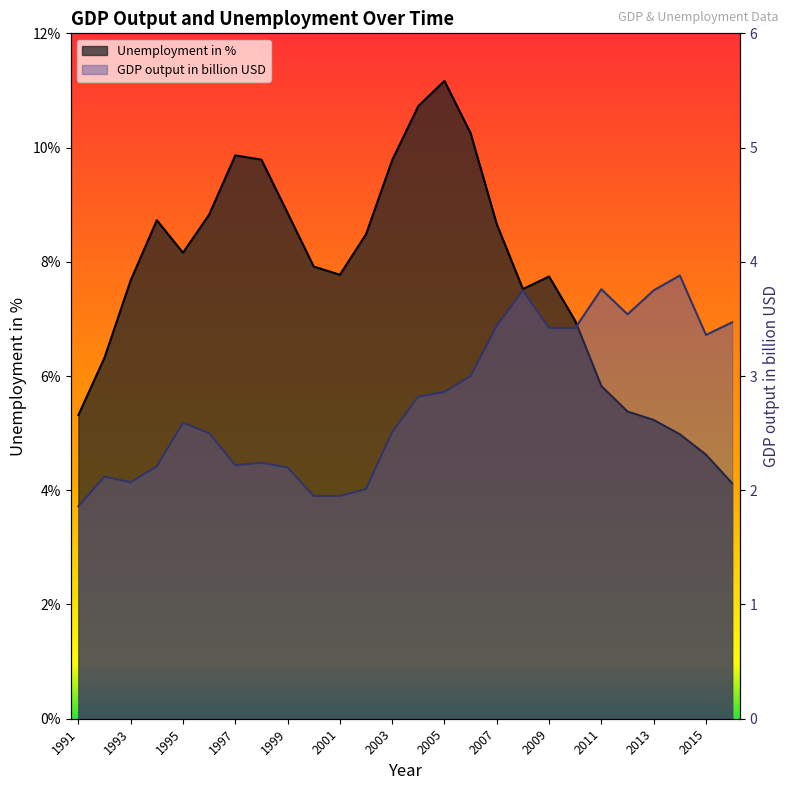

At which category is the sum across all series the highest?

2005